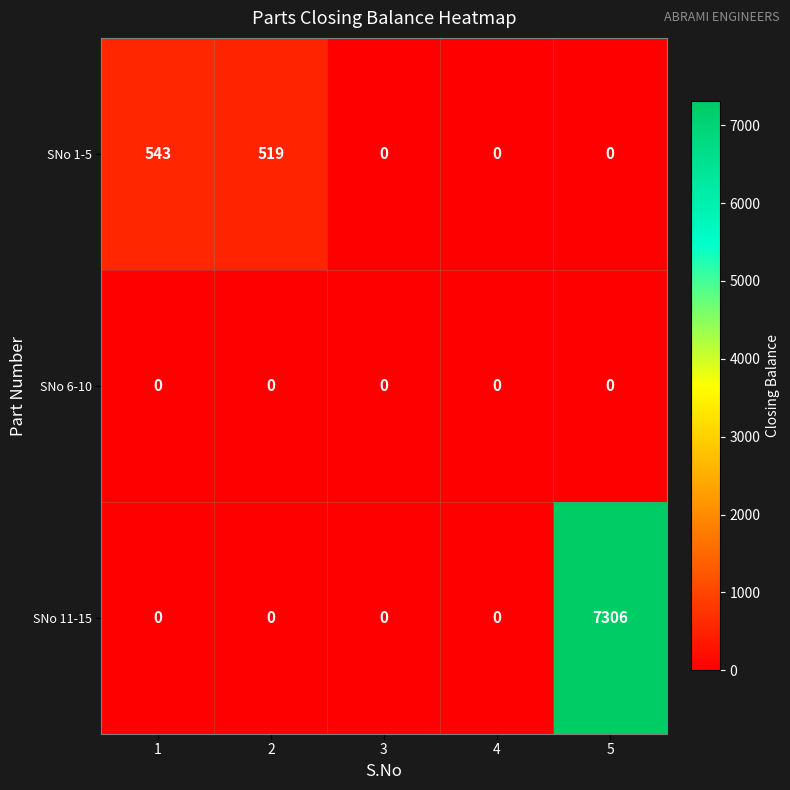

What is the sum of the SNo 1-5 values at 2 and 5?

519